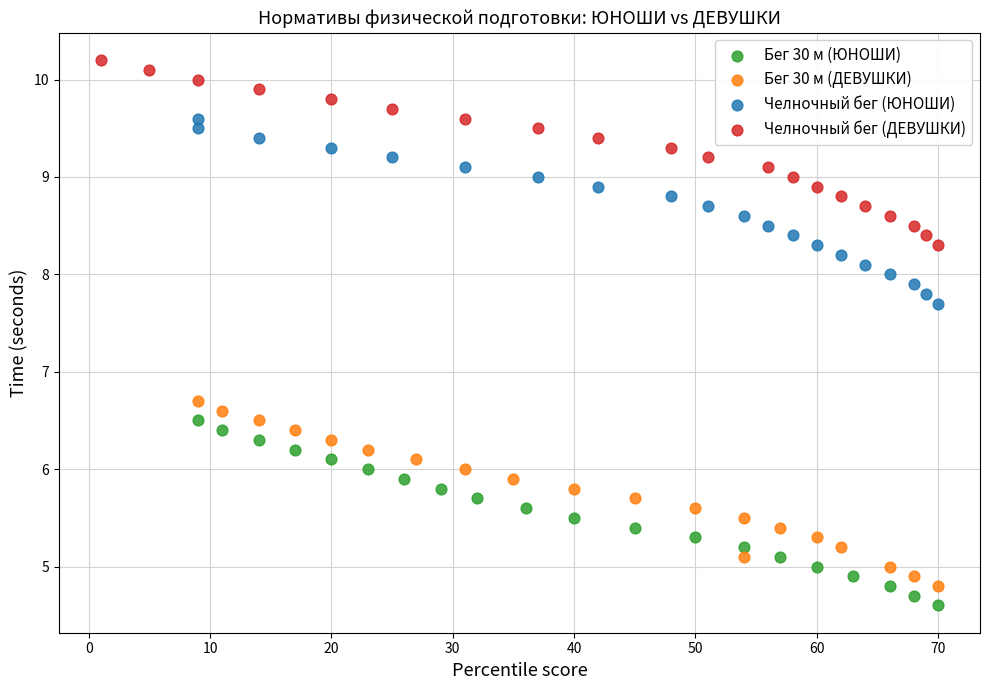

Which series contains the highest Y value?

Челночный бег (ДЕВУШКИ)